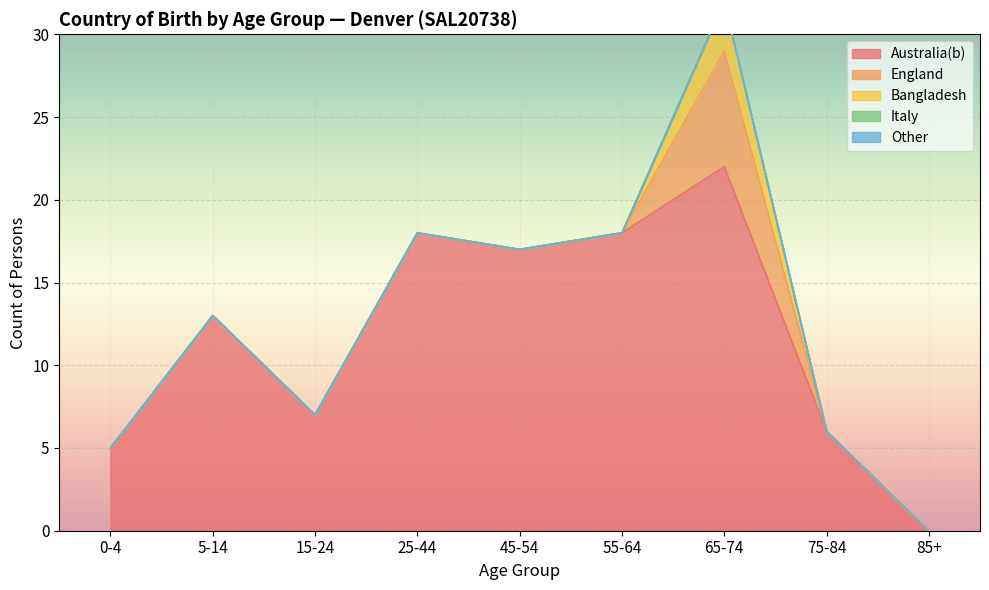

How many lines are shown in the chart?

5